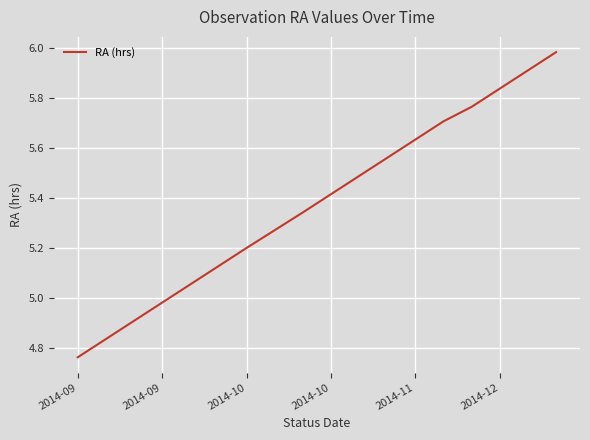

How many lines are shown in the chart?

1